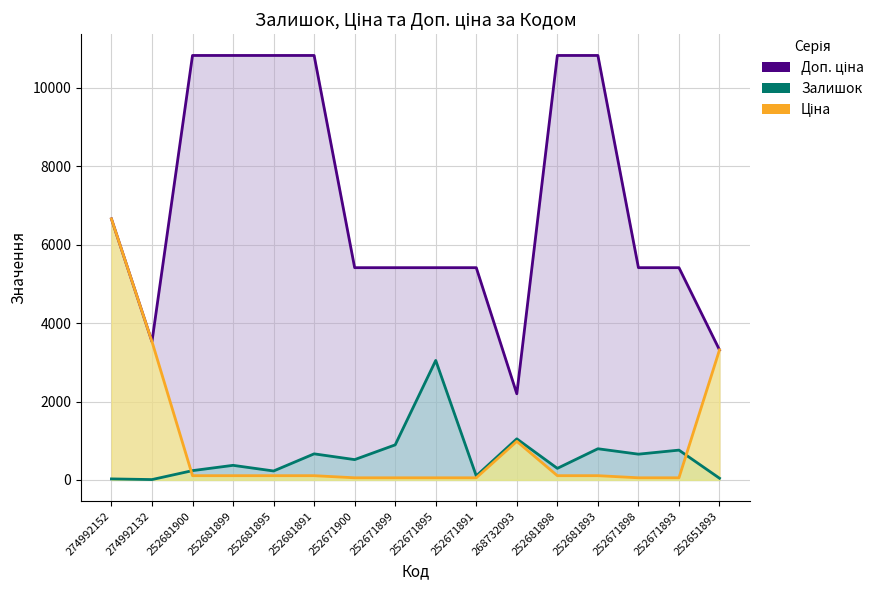

Reading right to left, extract all data points from this chart.

Доп. ціна: 3316.0	5414.0	5414.0	10827.0	10827.0	2197.3	5414.0	5414.0	5414.0	5414.0	10827.0	10827.0	10827.0	10827.0	3529.0	6658.9
Залишок: 43.0	760.0	657.0	795.0	295.0	1048.0	102.0	3048.0	894.0	518.0	665.0	228.0	372.0	237.0	9.0	26.0
Ціна: 3315.8	54.1	54.1	108.3	108.3	984.0	54.1	54.1	54.1	54.1	108.3	108.3	108.3	108.3	3529.2	6658.9